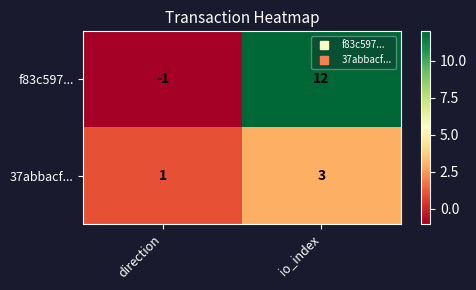

True or false: f83c597... has a value of 12 at io_index.

True